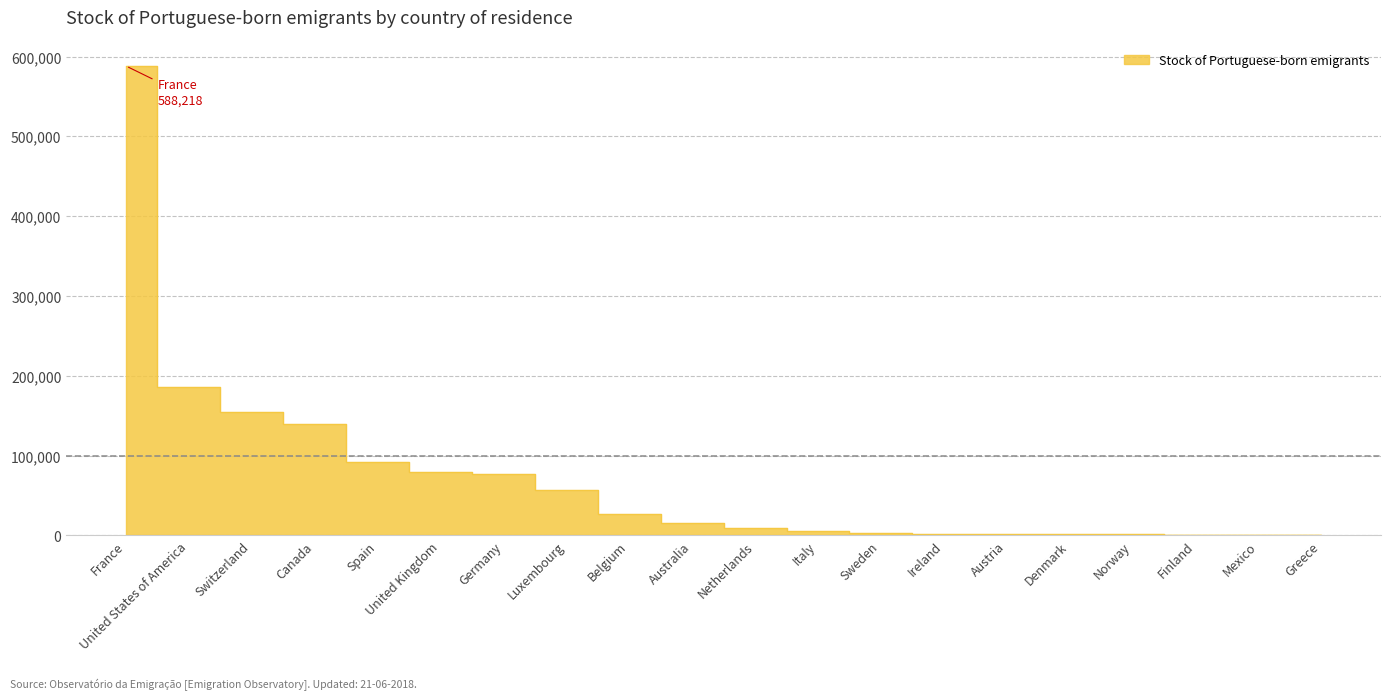

True or false: the data shows 12 at Israel.

False